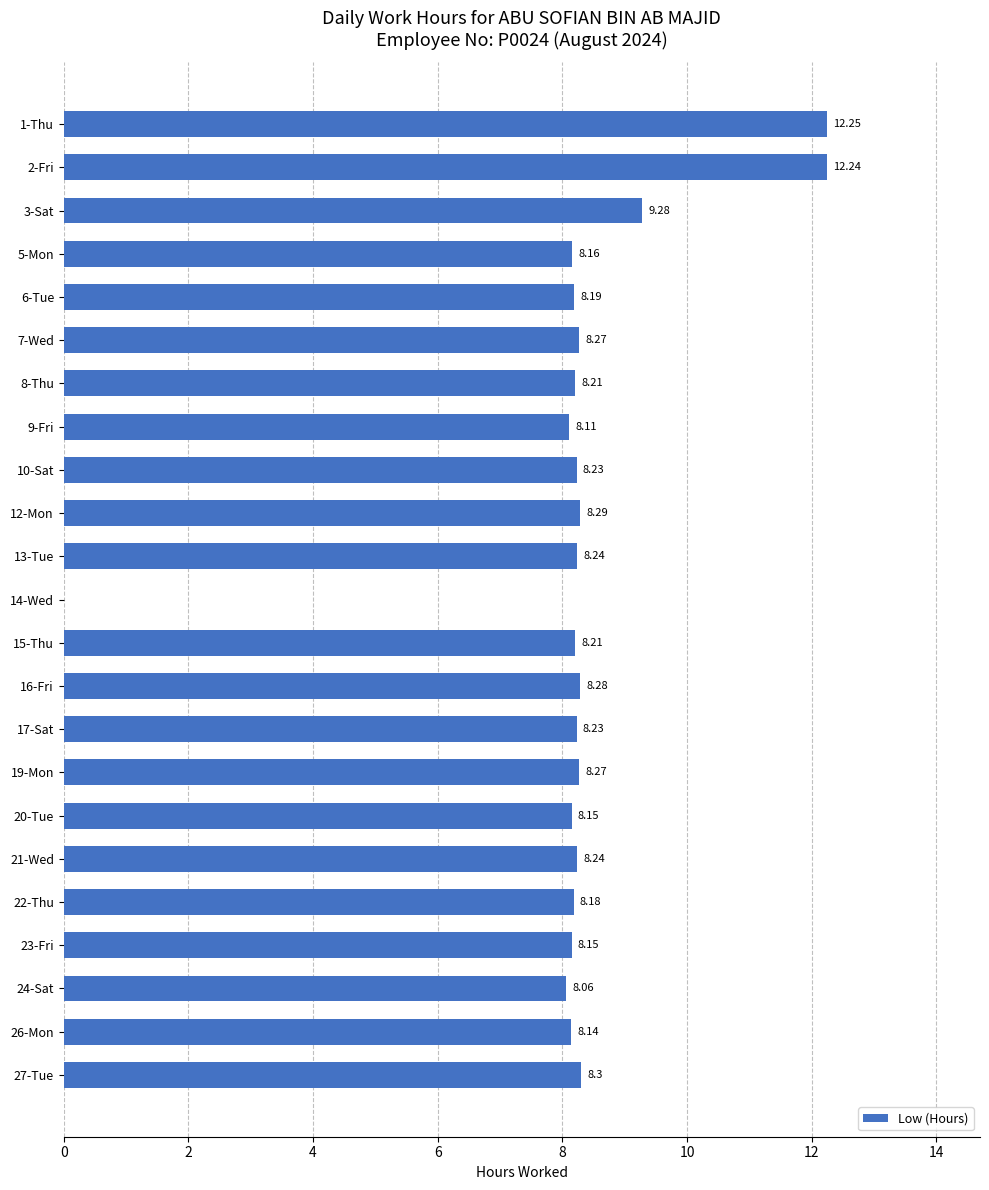

Approximately how many times larger is the value at 22-Thu compared to 6-Tue?

1.0